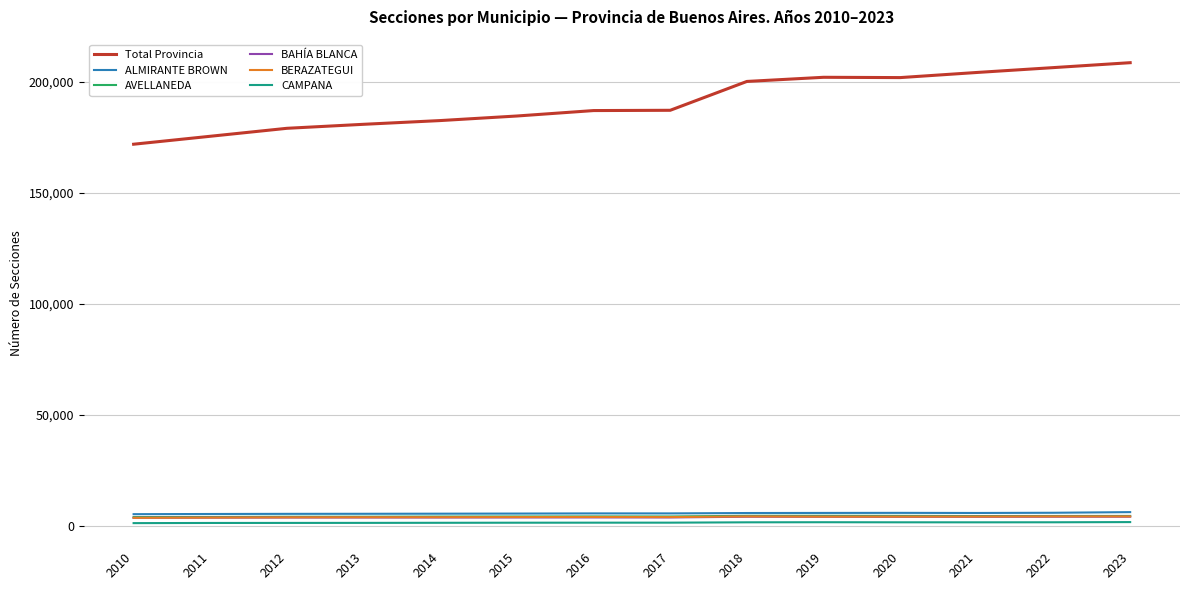

The BAHÍA BLANCA series shows 4091 at 2022. True or false?

True